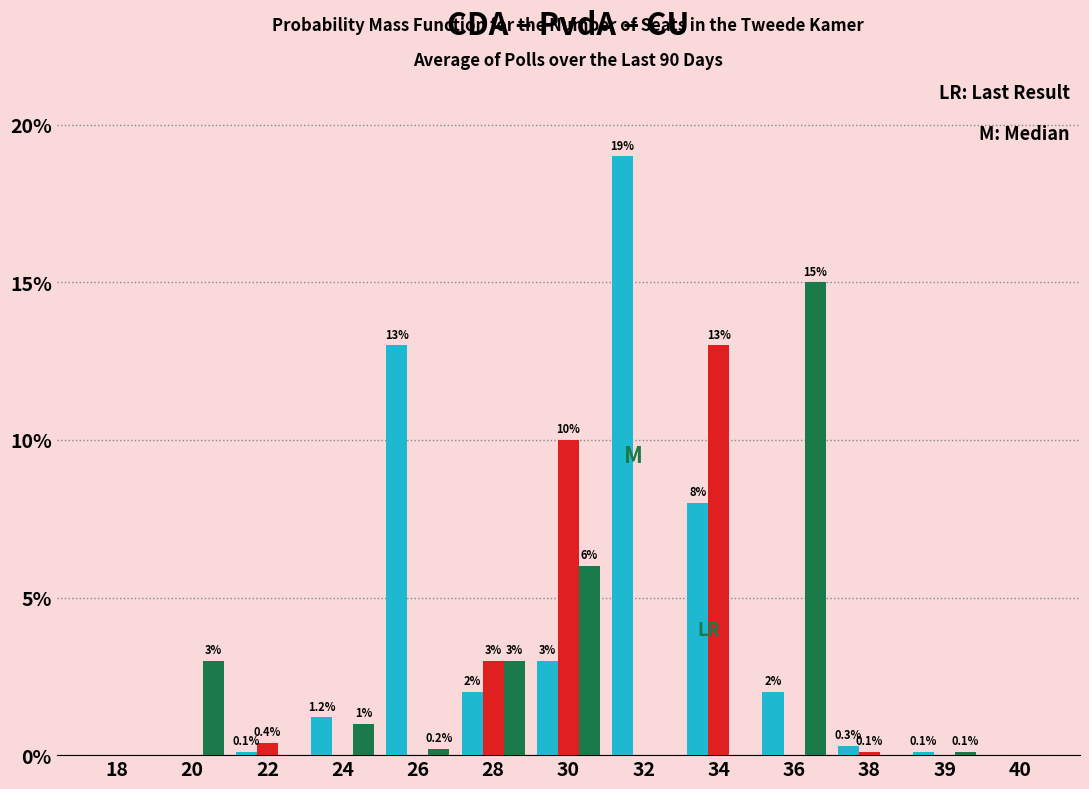

Which category has the highest value across all series?

32